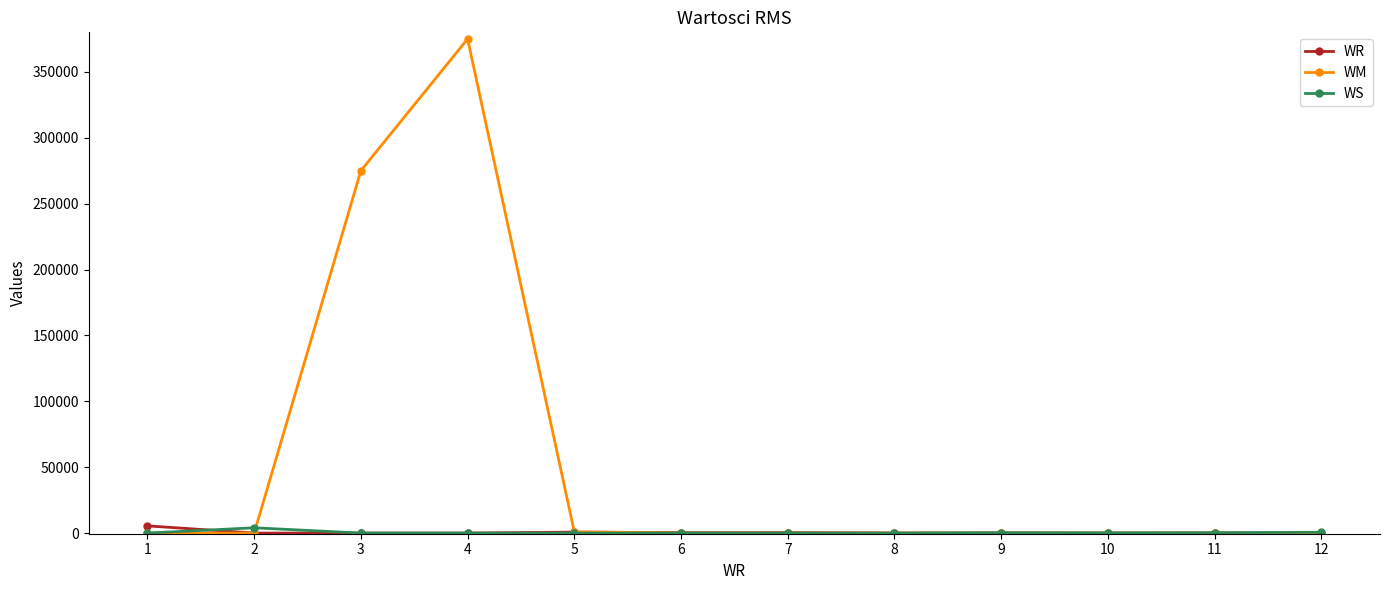

What is the approximate value of WR at 1, to the nearest 100?

5500